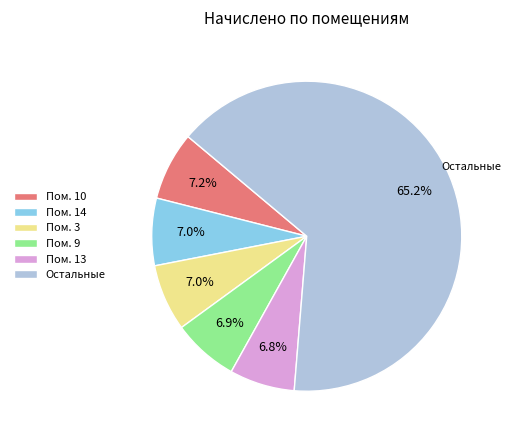

Approximately how many times larger is the value at Пом. 10 compared to Пом. 14?

1.0